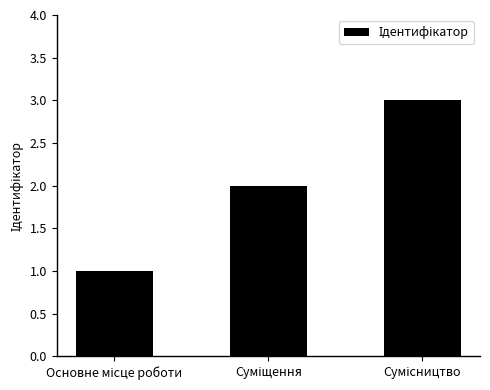

How many values are below 2?

1